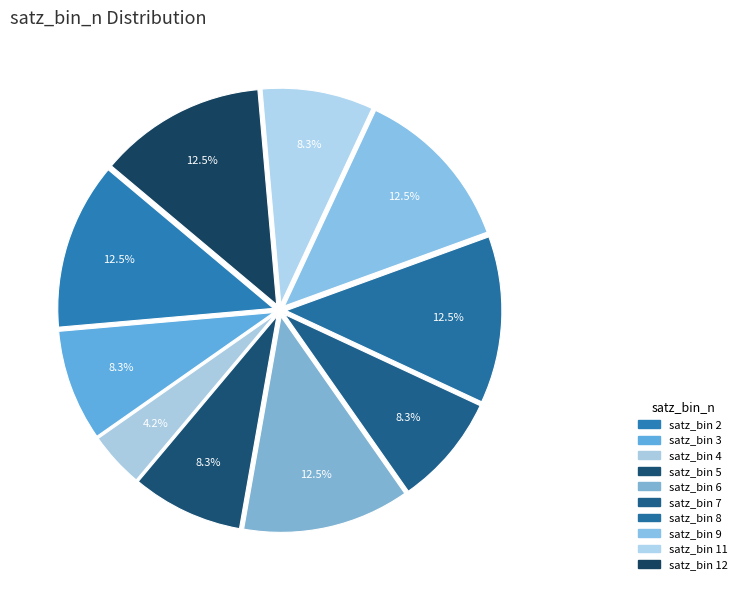

Is there any slice that represents more than half of the pie?

No